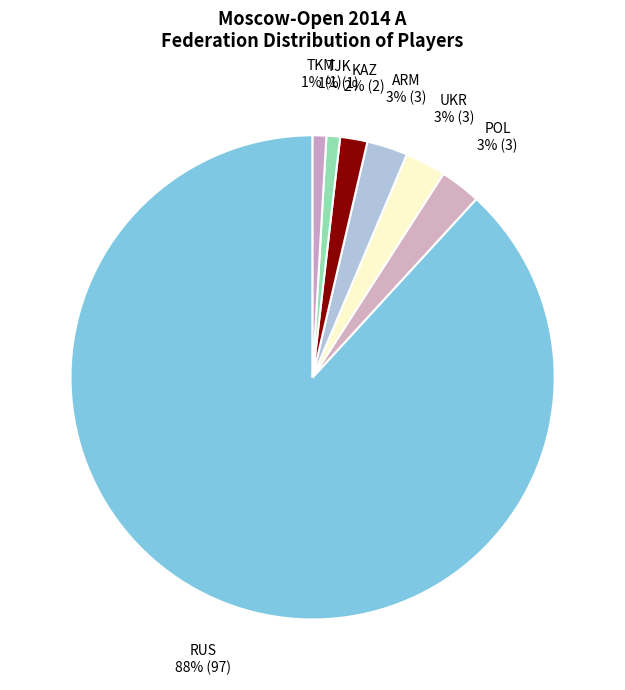

Is TKM the majority of the pie?

No